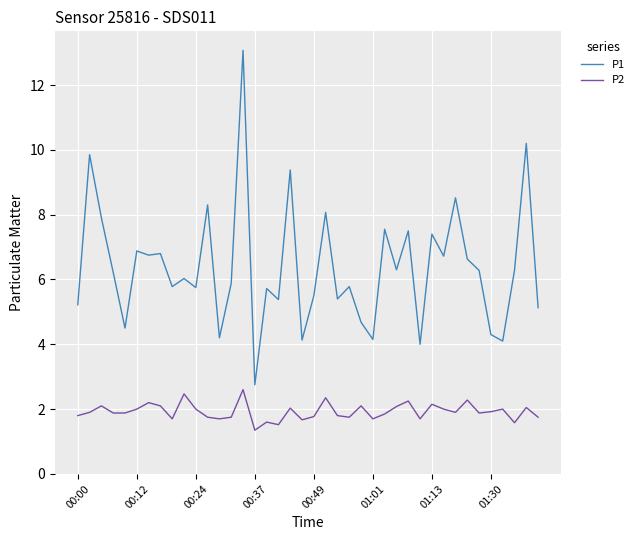

Which series has the widest spread of values?

P1